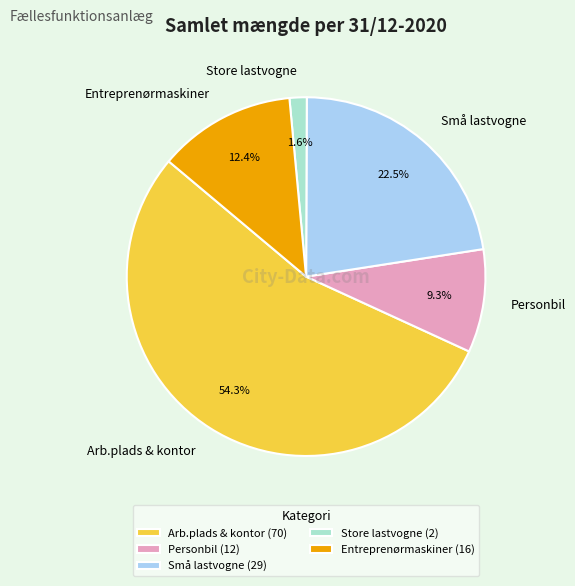

Between Entreprenørmaskiner and Arb.plads & kontor, which is larger?

Arb.plads & kontor